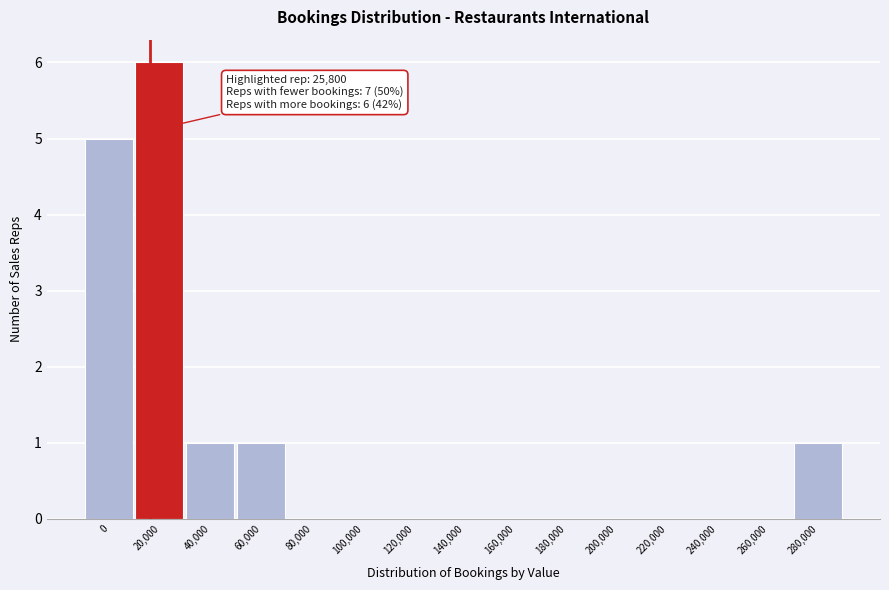

Which has a higher value, 280,000 or 160,000?

280,000